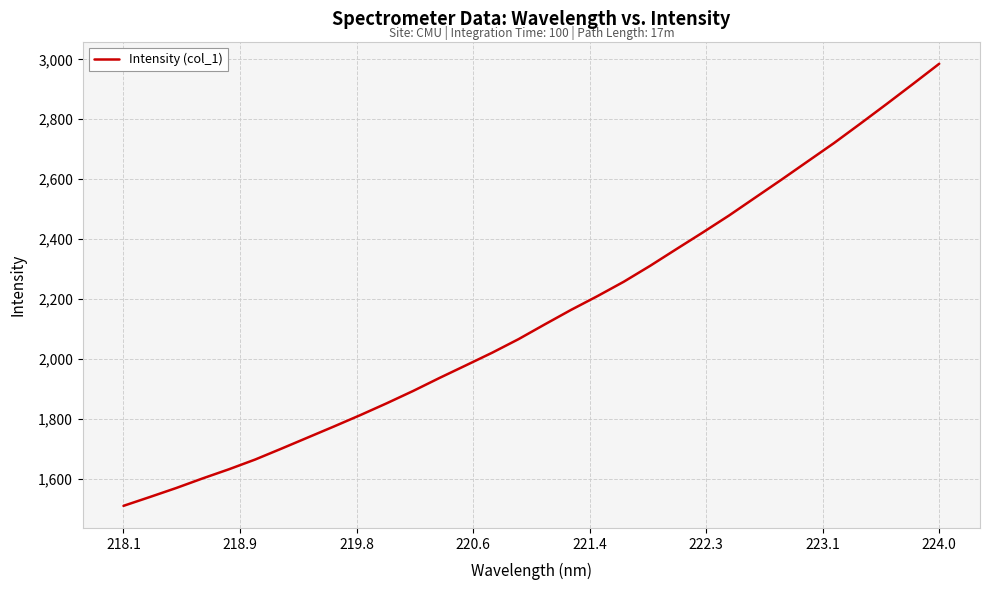

What is the maximum value shown in the chart?

2985.3